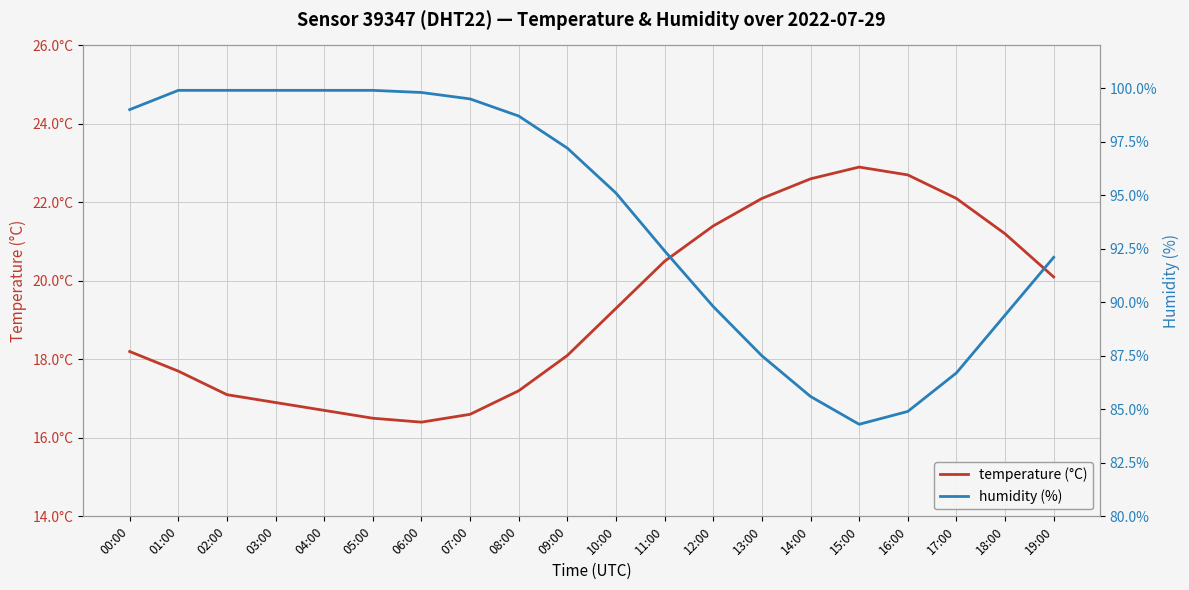

At which category does humidity (%) reach its first local valley?

15:00